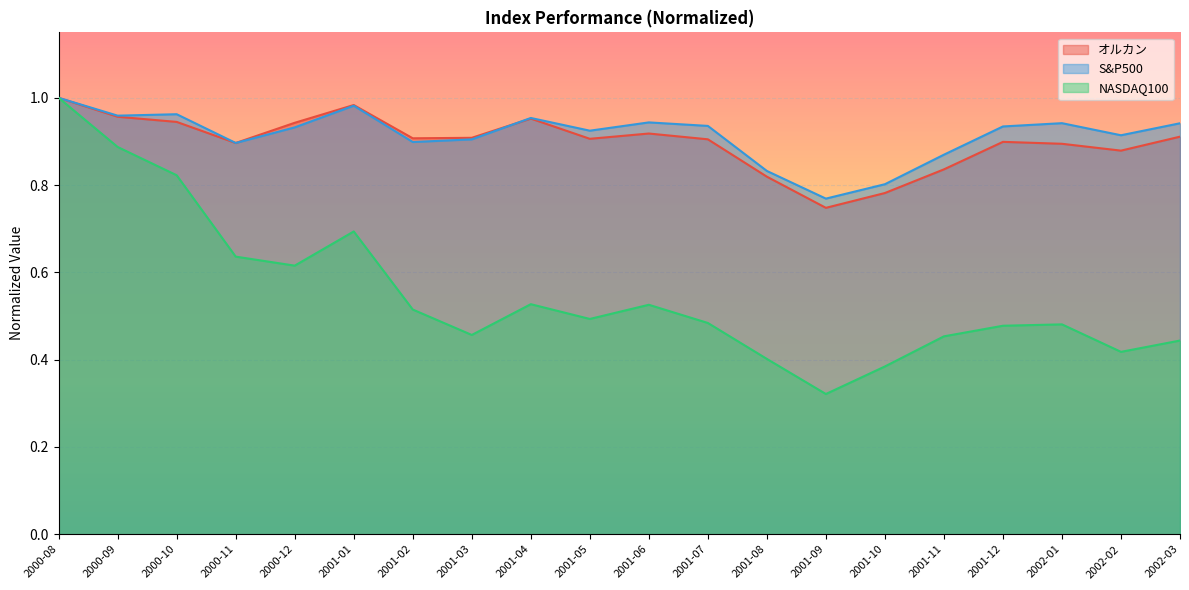

What position from the right is 2002-01?

3